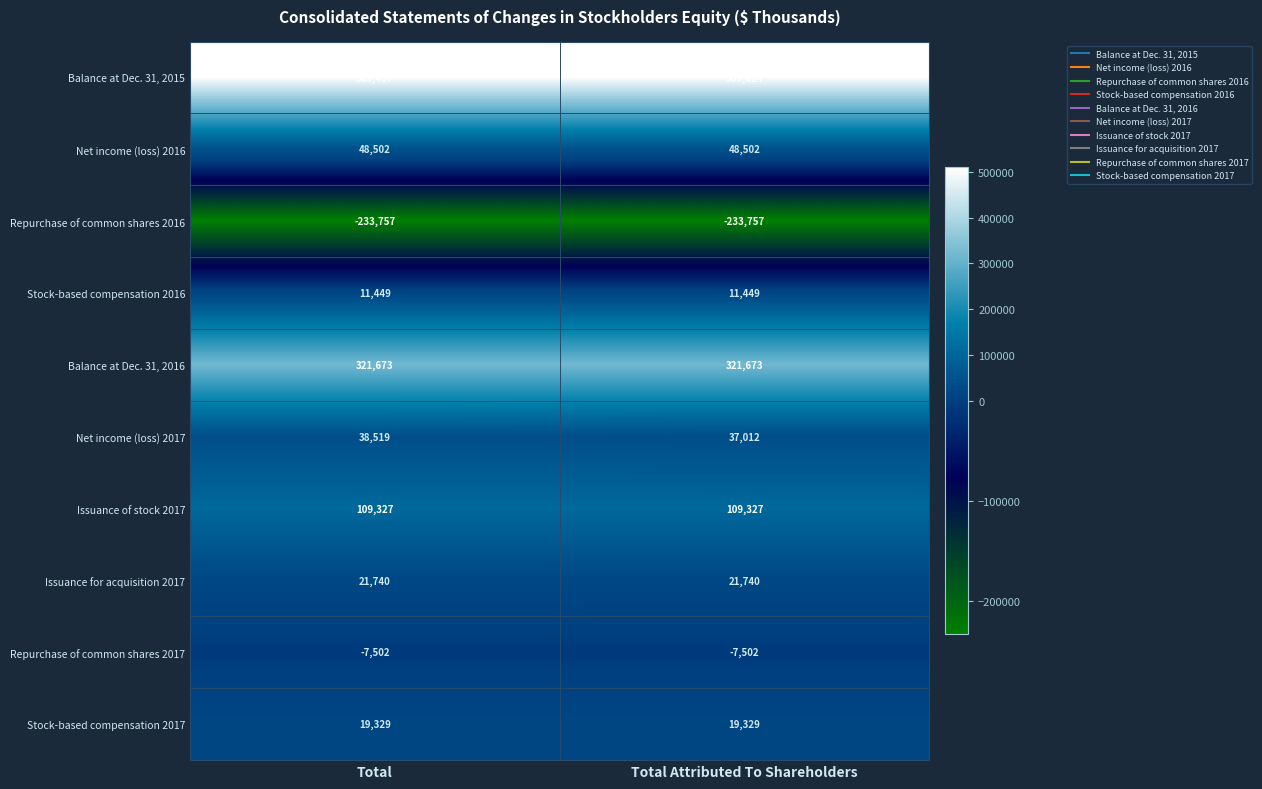

The value of Net income (loss) 2016 at Total is 29683. True or false?

False